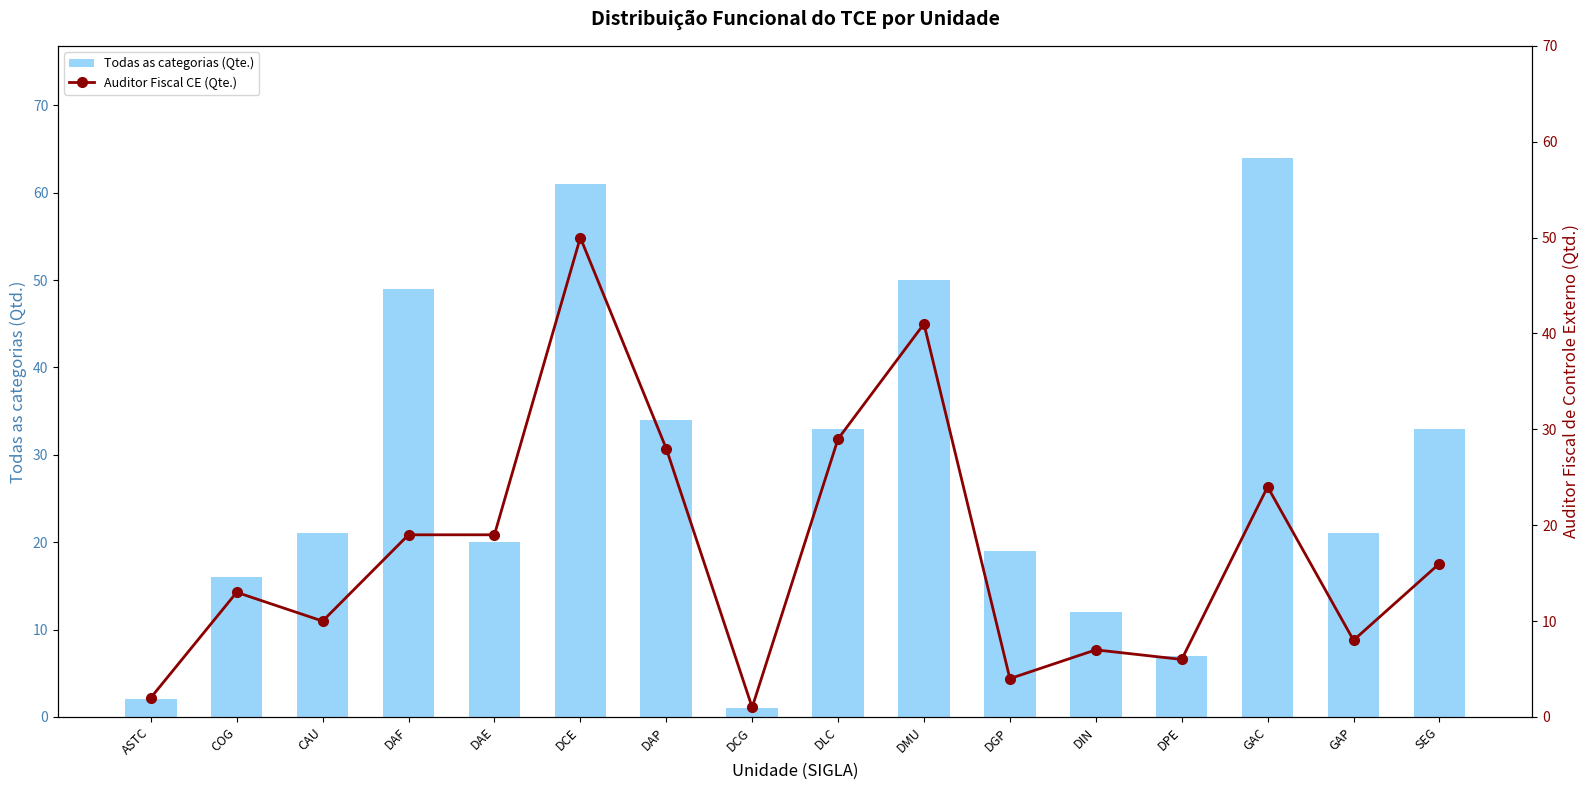

What is the maximum value for Todas as categorias (Qte.)?

64